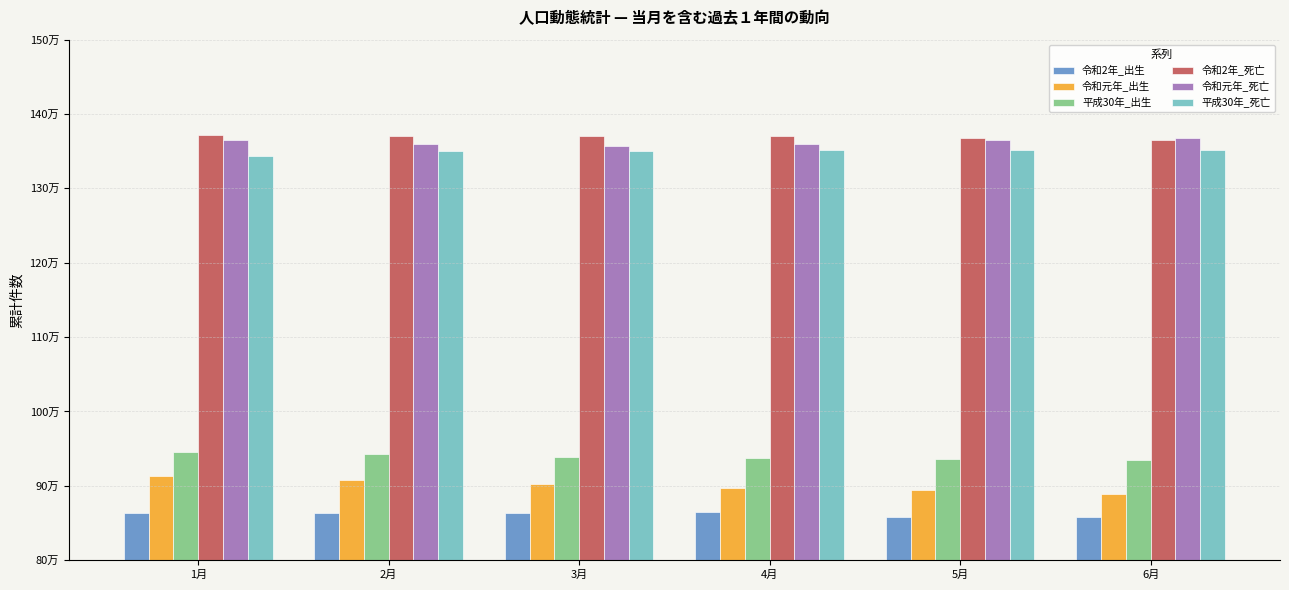

Does the chart contain stacked bars?

No